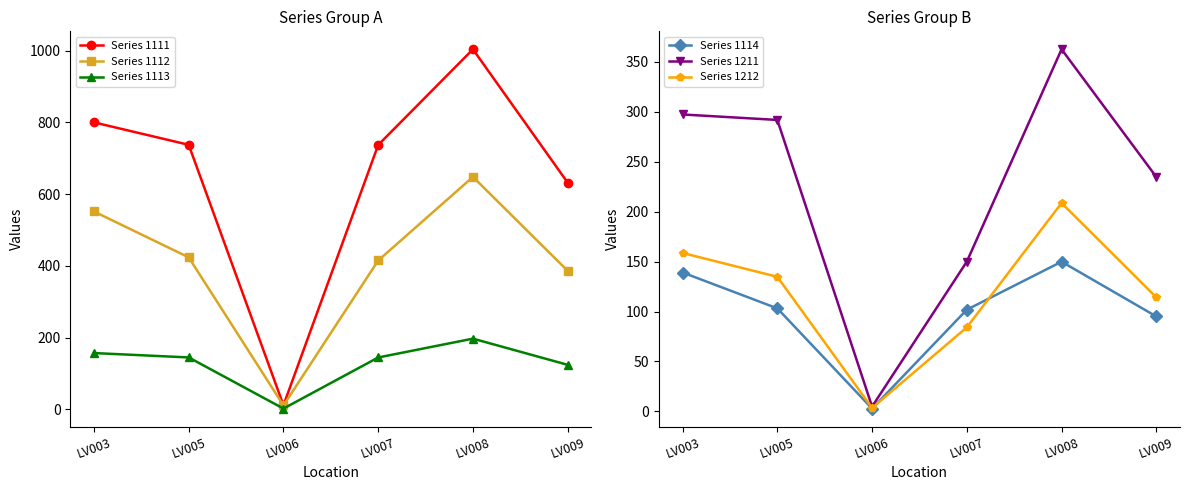

The value of Series 1111 at LV003 is 800.2. True or false?

True